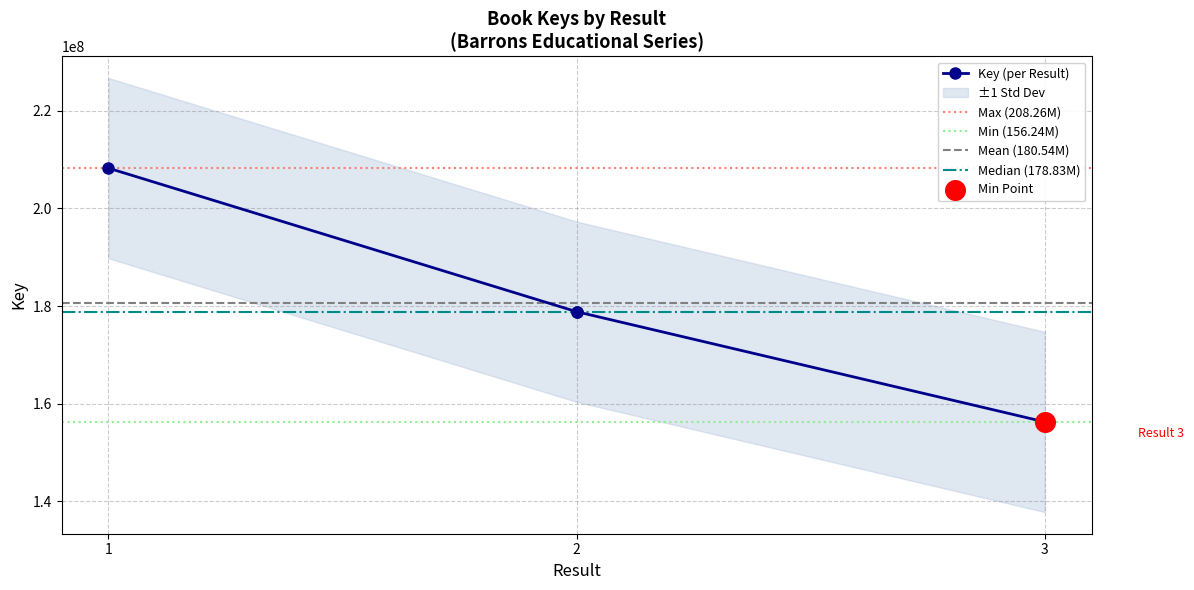

Which has a higher value, 1 or 2?

1